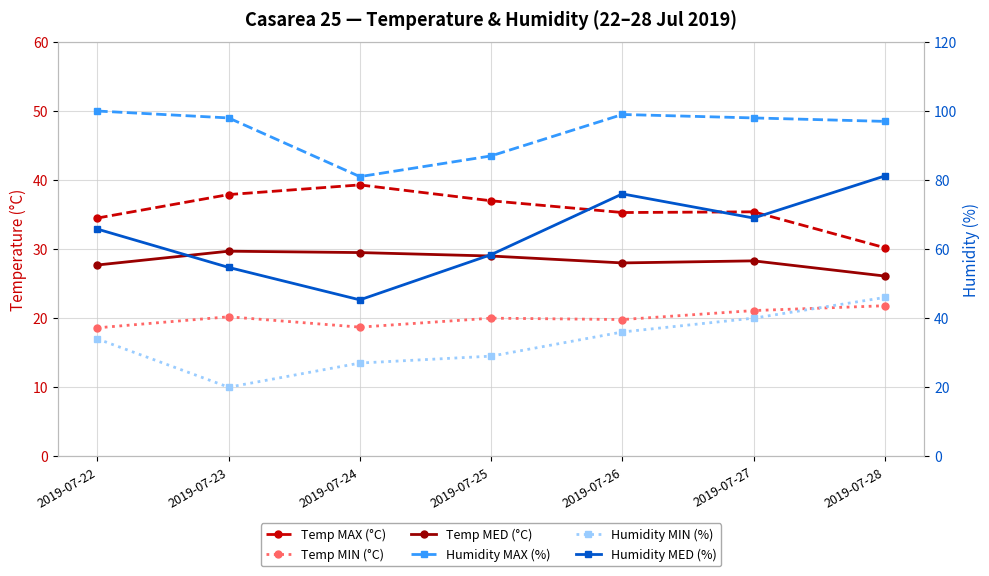

Does the chart have visible grid lines?

Yes